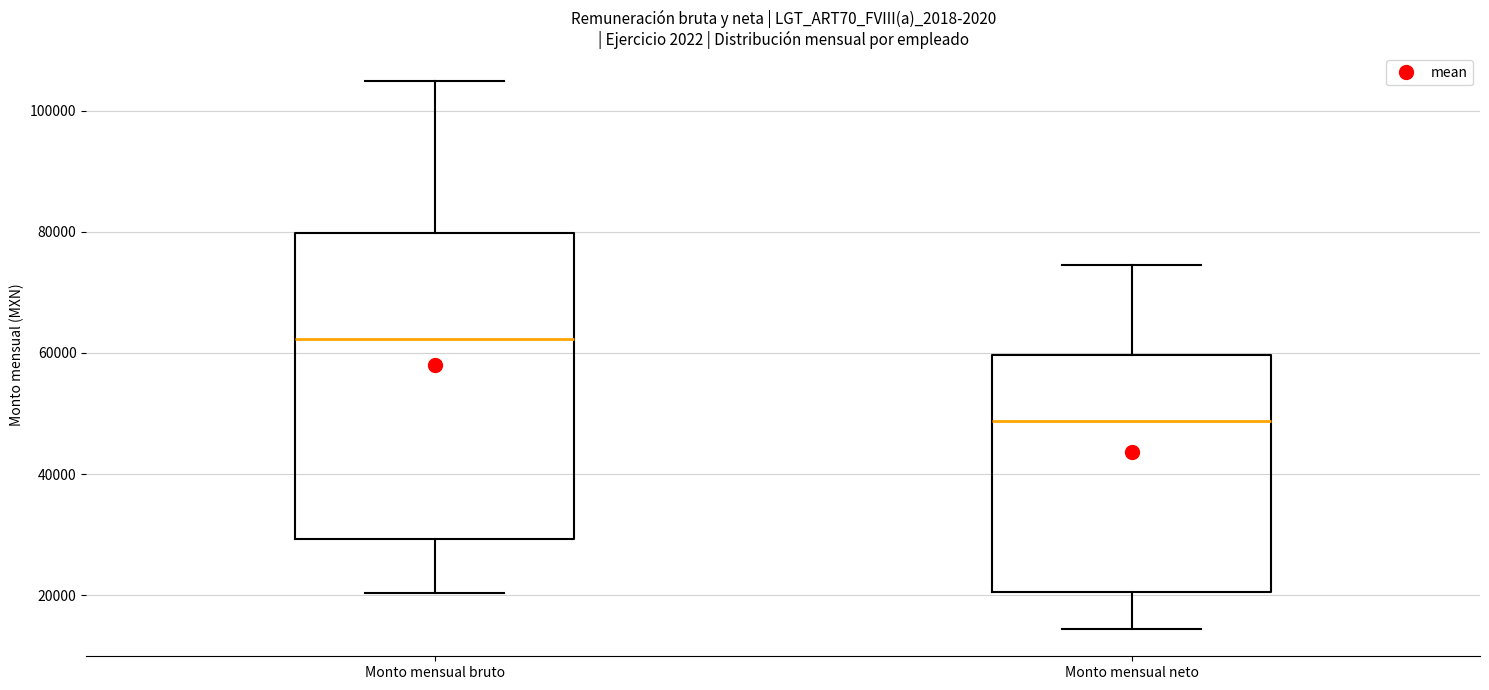

Which box's median line is the lowest?

Monto mensual neto